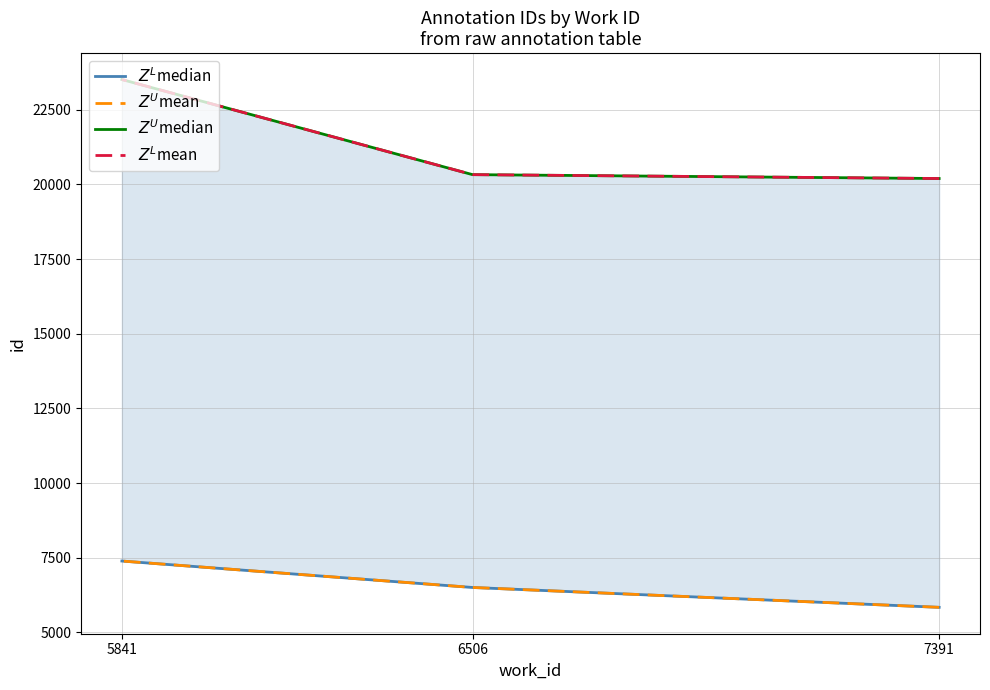

Is it true that $Z^L$median equals 2205 at 7391?

False